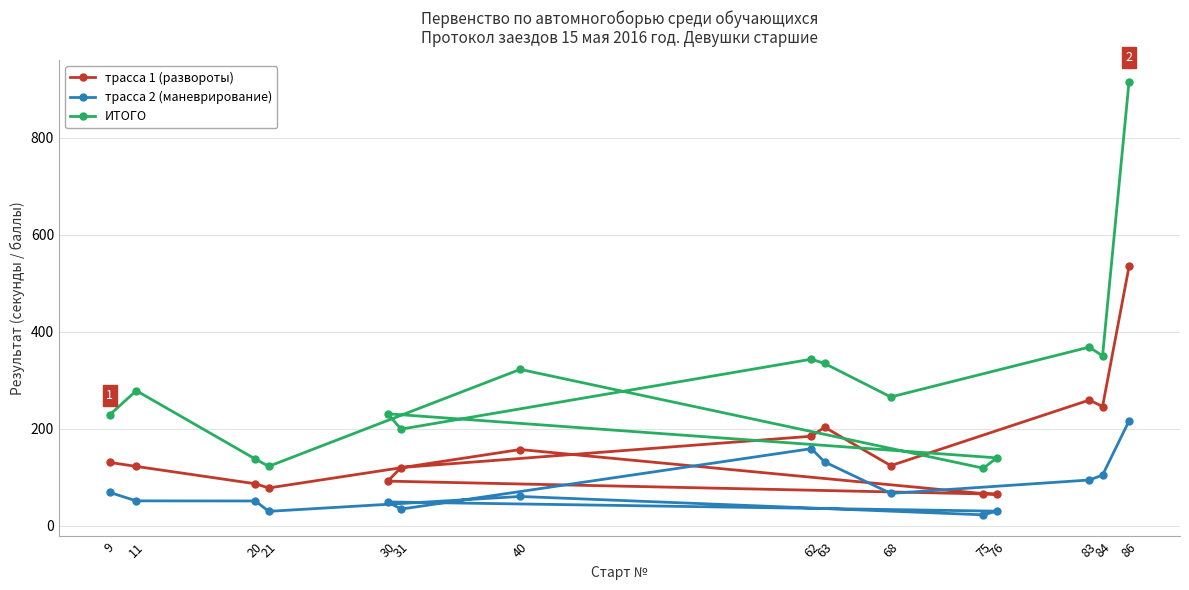

True or false: трасса 2 (маневрирование) and ИТОГО intersect in this chart.

False